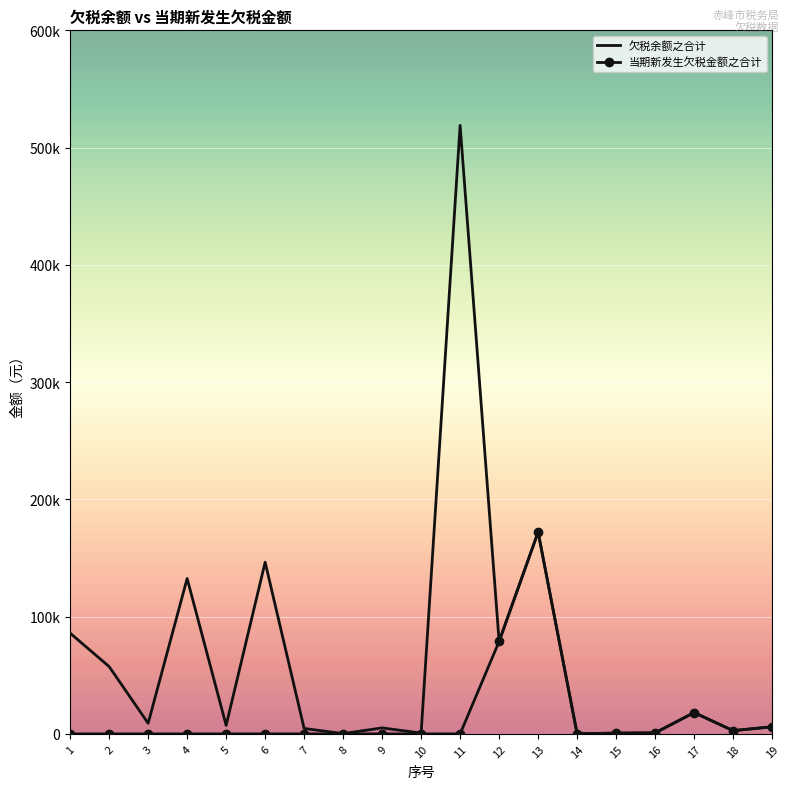

At which category does the chart reach its peak across all series?

11